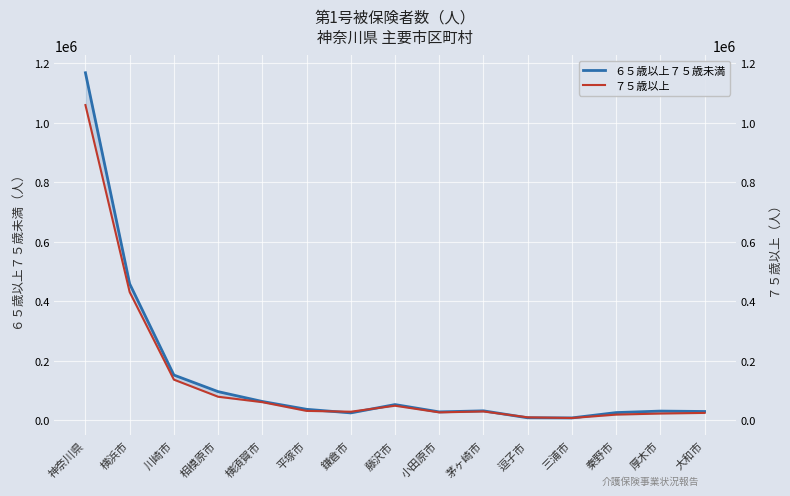

Which has a higher value, 三浦市 or 茅ヶ崎市?

茅ヶ崎市